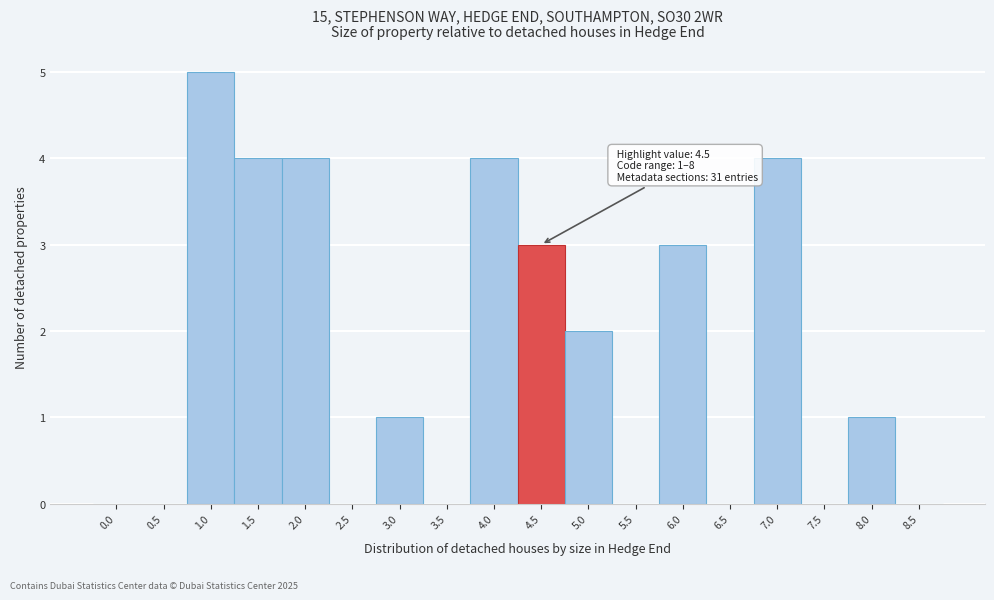

Reading left to right, list all the values displayed in this chart.

0.0=0	0.5=0	1.0=5	1.5=4	2.0=4	2.5=0	3.0=1	3.5=0	4.0=4	4.5=3	5.0=2	5.5=0	6.0=3	6.5=0	7.0=4	7.5=0	8.0=1	8.5=0